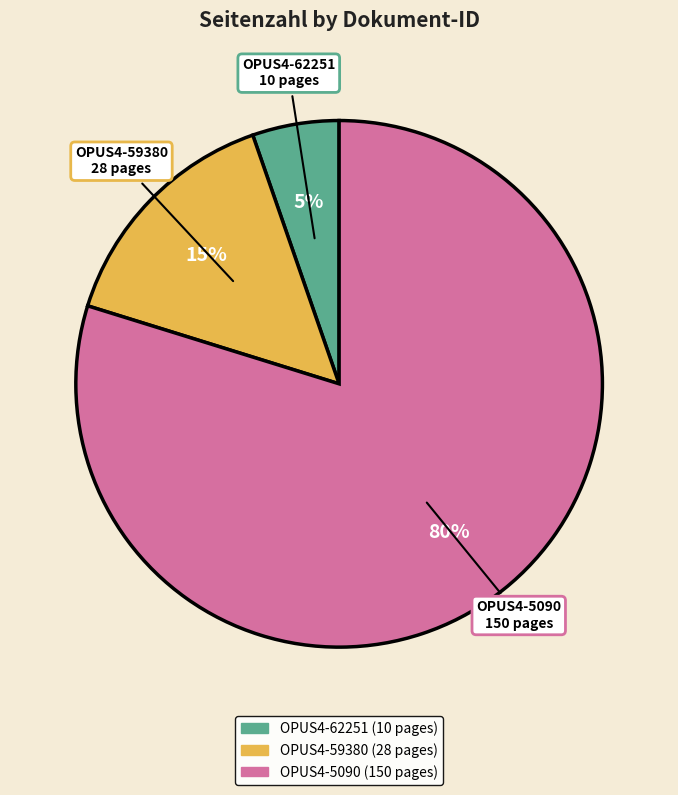

Does OPUS4-62251 represent more than half of the total?

No